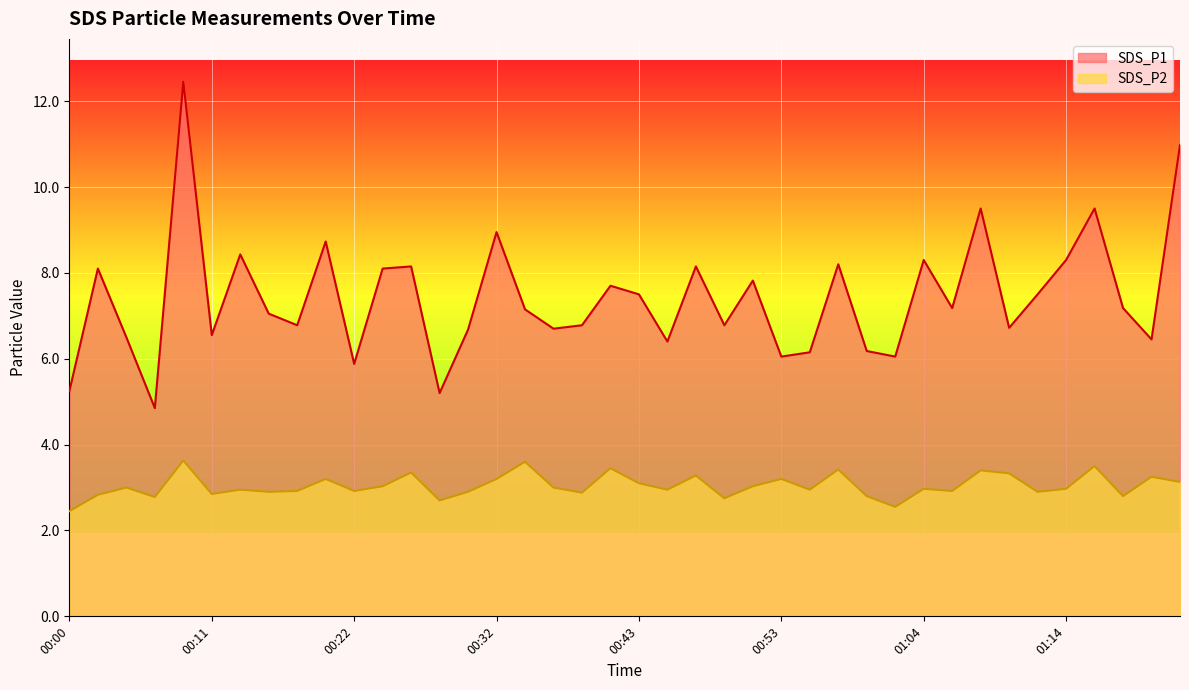

At which category does SDS_P2 reach its first local valley?

00:07